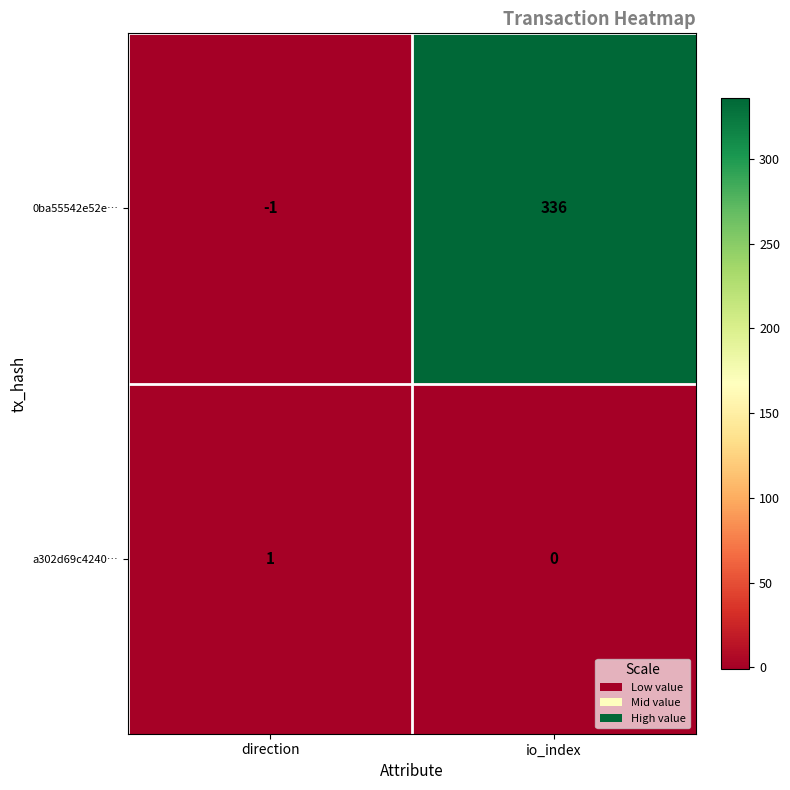

True or false: a302d69c4240… has a value of 1 at direction.

True